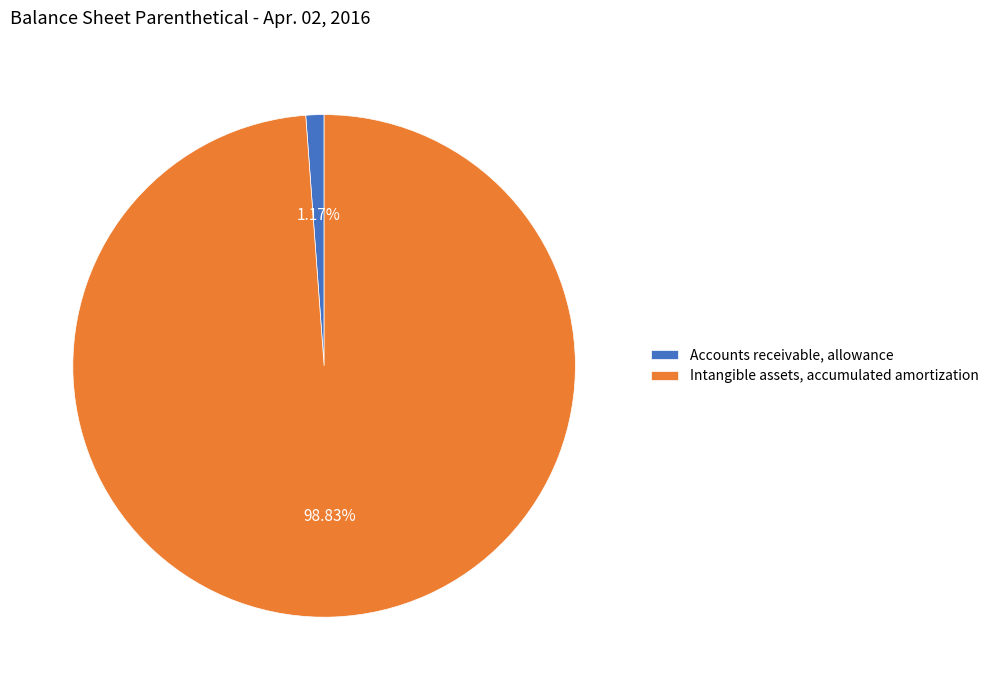

What is the majority slice?

Intangible assets, accumulated amortization